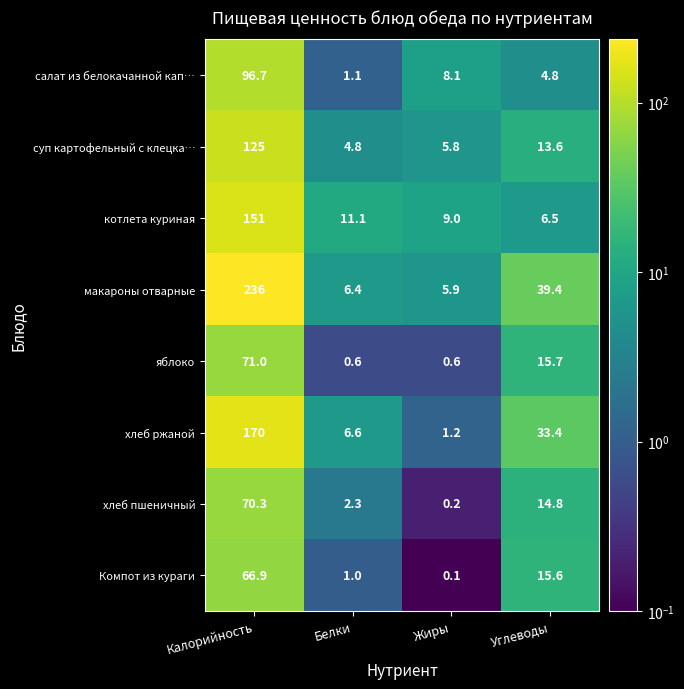

Which series changed the most between Калорийность and Белки?

макароны отварные